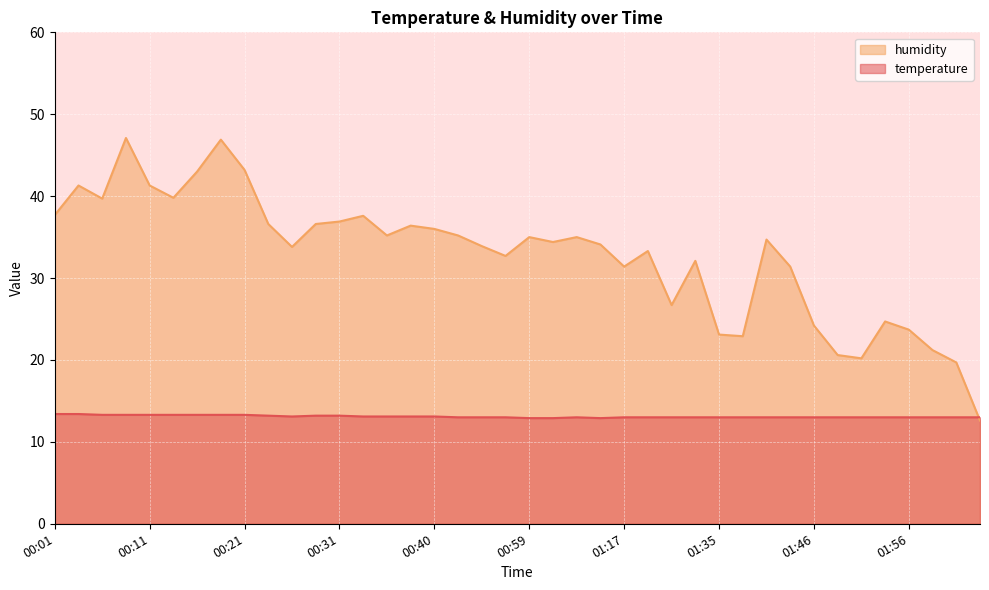

Which has a higher value, 01:33 or 00:40?

00:40